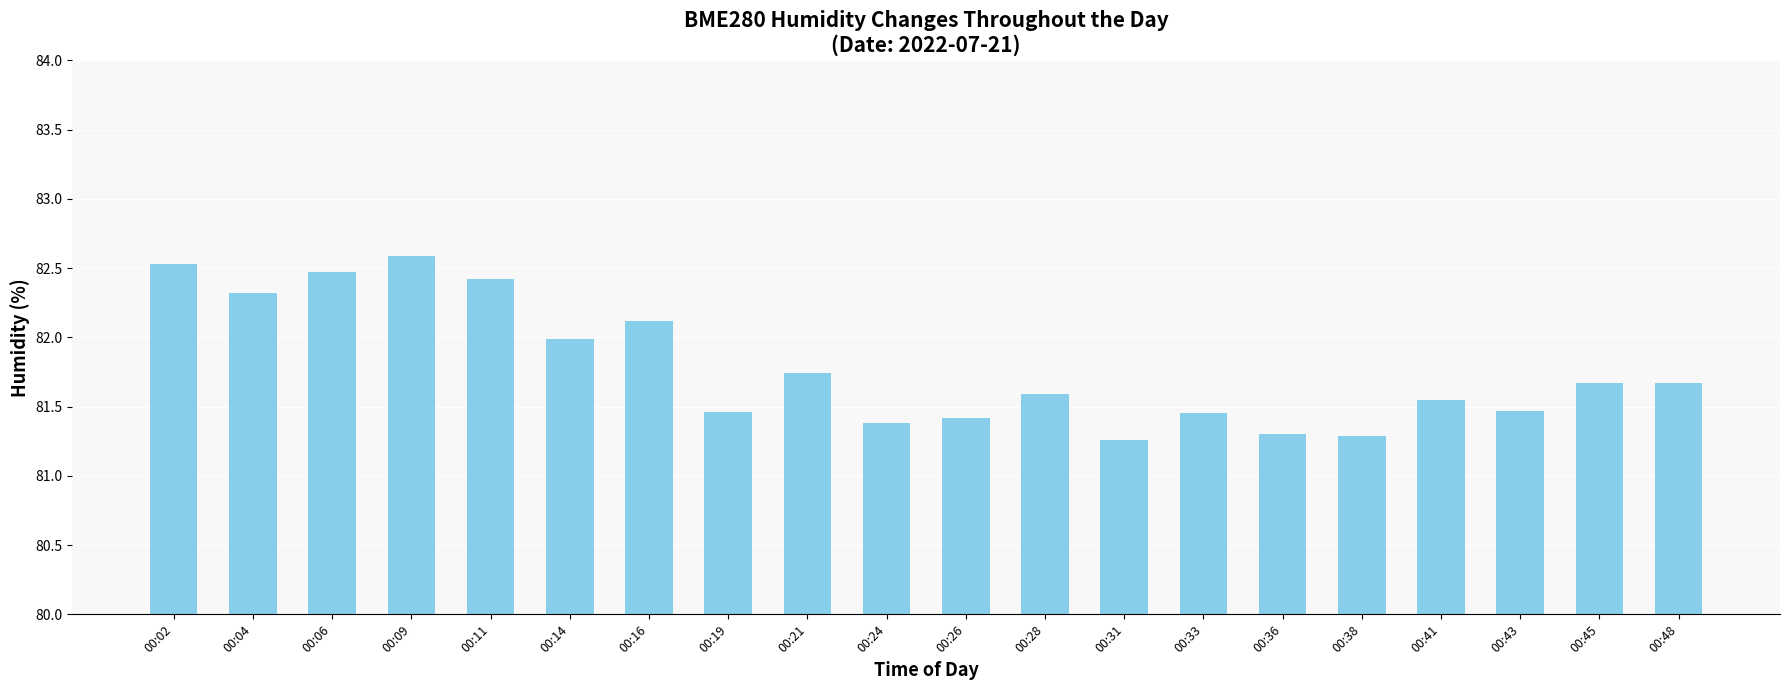

What is the value of the 4th bar from the left?

82.6